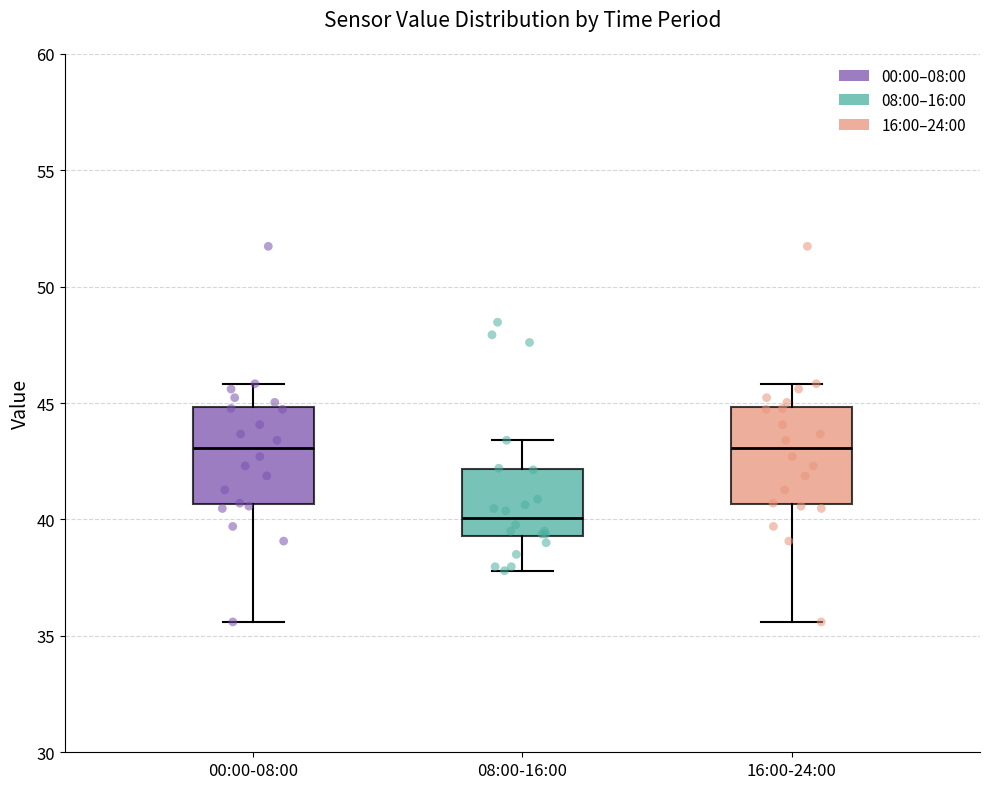

Reading left to right, transcribe this box plot: for each box, give where its median line is, the range the box spans, and where its two whiskers end, as read against the y-axis. The values are not printed on the chart, so give them approximately, as read against the axis.

00:00-08:00: median 43.0, box 40.5 to 45.0, whiskers 35.5 to 46.0
08:00-16:00: median 40.0, box 39.5 to 42.0, whiskers 38.0 to 43.5
16:00-24:00: median 43.0, box 40.5 to 45.0, whiskers 35.5 to 46.0